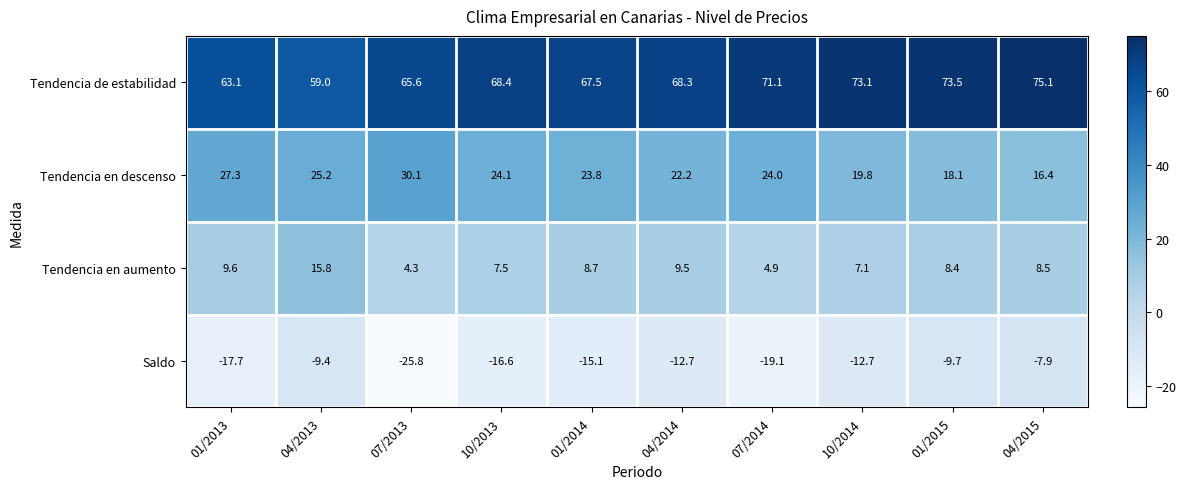

Which series has the largest range (max minus min)?

Saldo